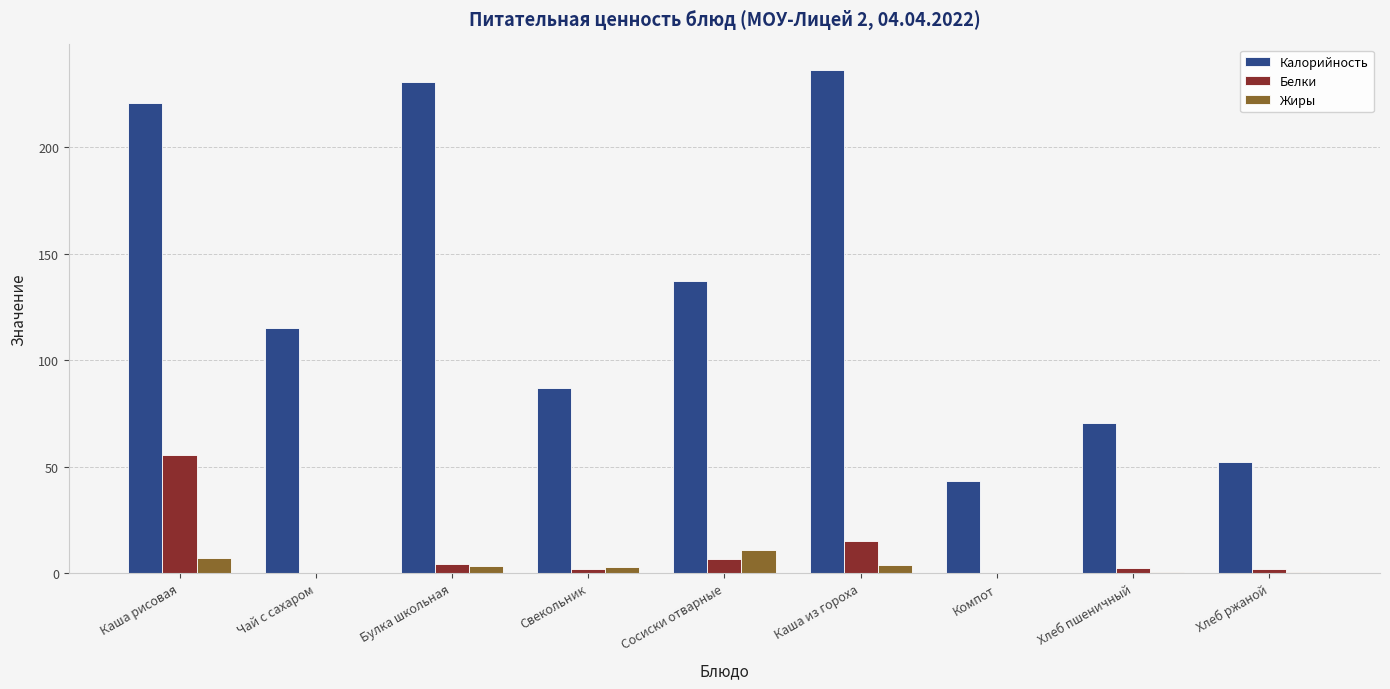

What is the maximum value shown in the chart?

236.5